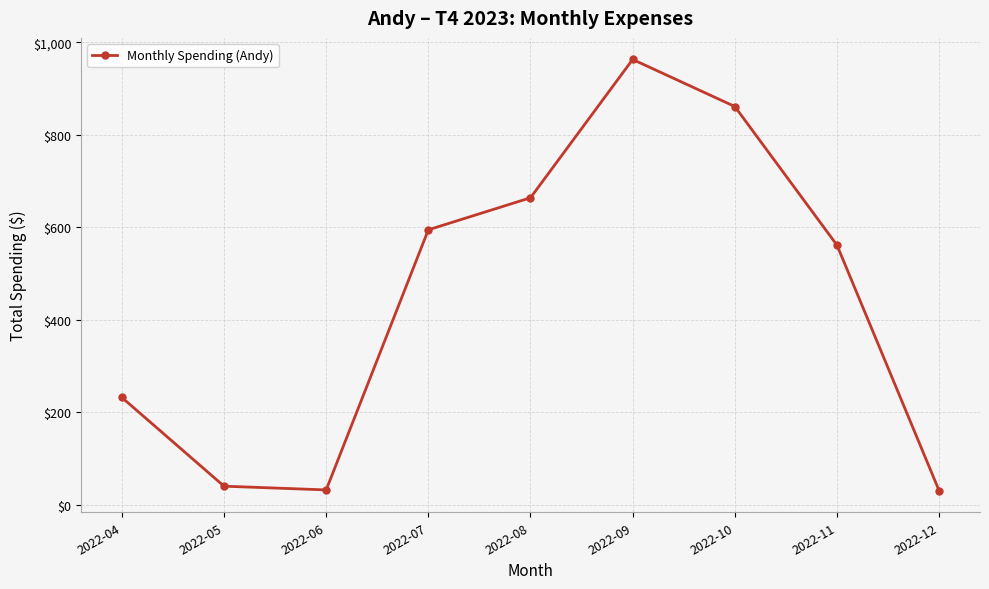

What is the value of the 5th point from the left?

663.7